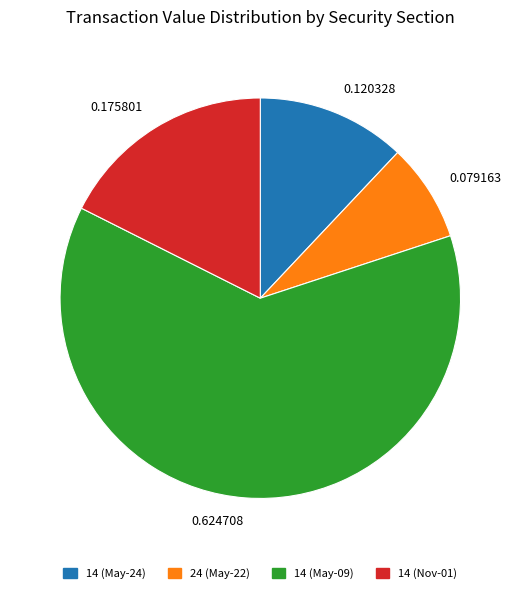

How many slices are in this pie chart?

4